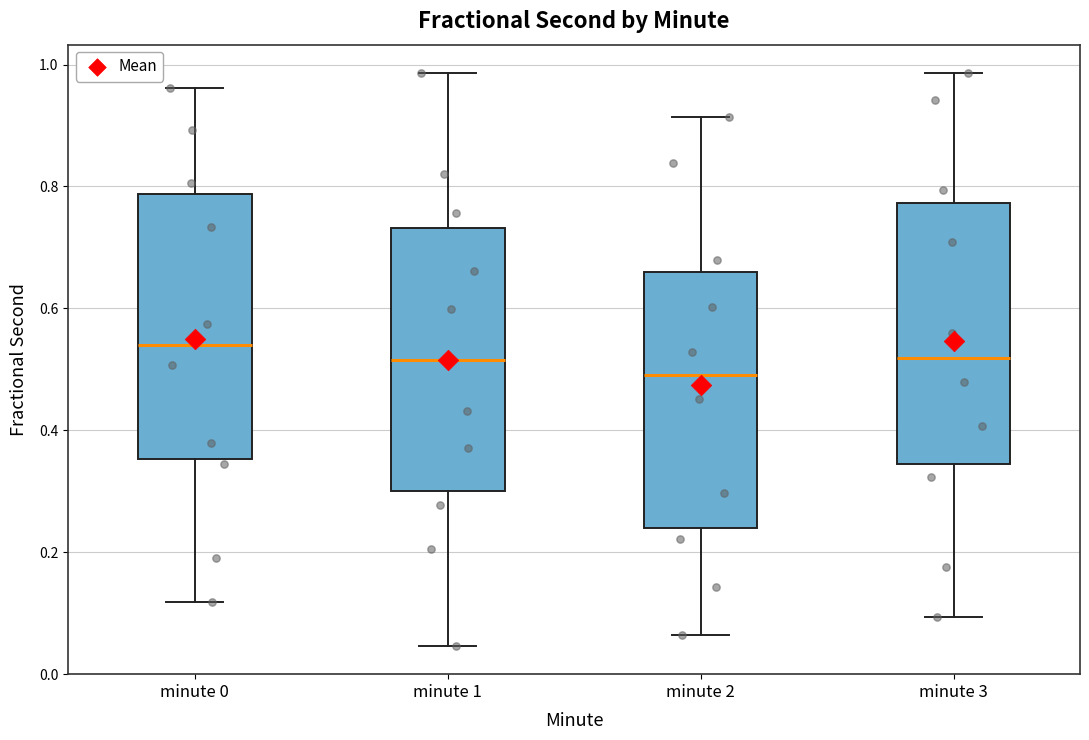

Reading left to right, read every box against the y-axis: the position of its median line, the range the box covers, and the ends of its whiskers. The values are not printed on the chart, so give them approximately, as read against the axis.

minute 0: median 0.54, box 0.36 to 0.78, whiskers 0.12 to 0.96
minute 1: median 0.52, box 0.30 to 0.74, whiskers 0.04 to 0.98
minute 2: median 0.50, box 0.24 to 0.66, whiskers 0.06 to 0.92
minute 3: median 0.52, box 0.34 to 0.78, whiskers 0.10 to 0.98